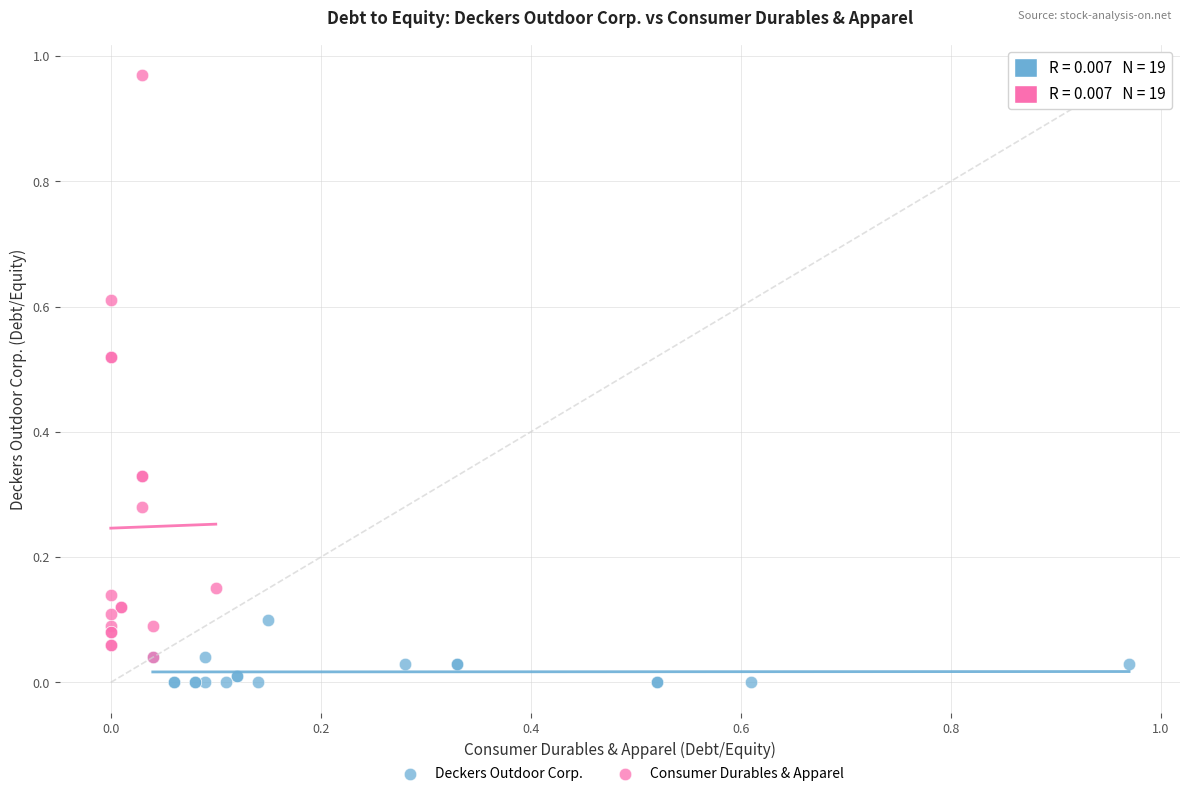

What are all the series names shown in the legend?

Deckers Outdoor Corp., Consumer Durables & Apparel